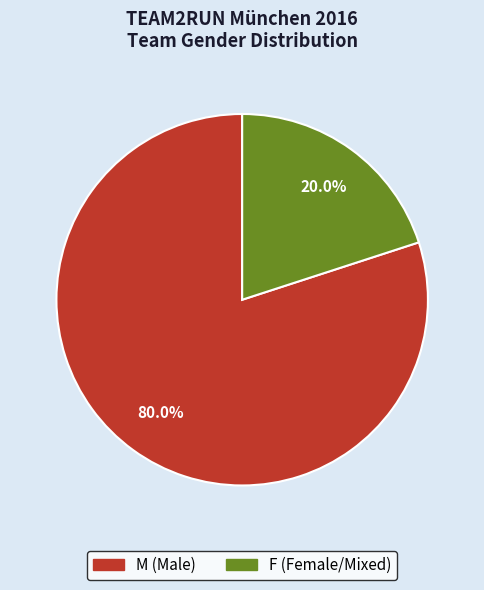

How many segments does this pie chart have?

2